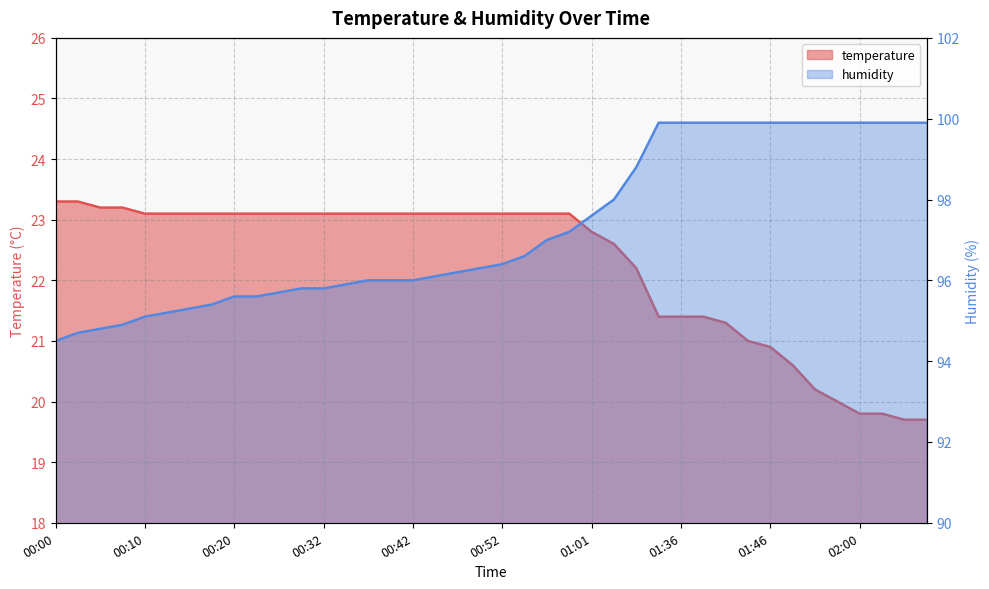

How many categories are shown in the chart?

40